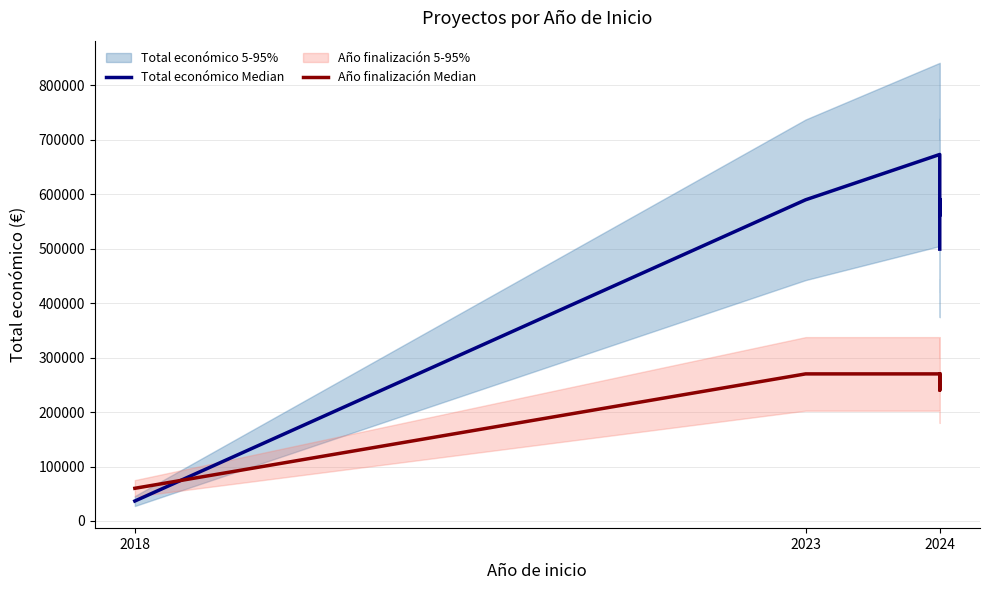

What is the value of the Total económico Median point at the 3rd from the left?

672807